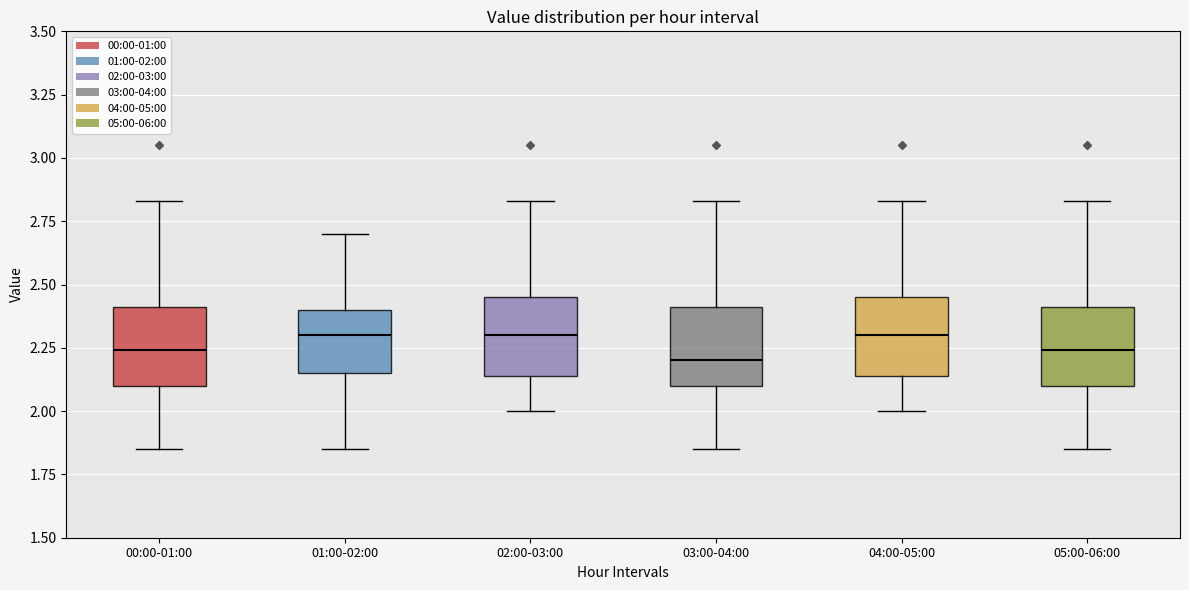

Reading left to right, transcribe this box plot: for each box, give where its median line is, the range the box spans, and where its two whiskers end, as read against the y-axis. The values are not printed on the chart, so give them approximately, as read against the axis.

00:00-01:00: median 2.25, box 2.10 to 2.40, whiskers 1.85 to 2.85
01:00-02:00: median 2.30, box 2.15 to 2.40, whiskers 1.85 to 2.70
02:00-03:00: median 2.30, box 2.15 to 2.45, whiskers 2.00 to 2.85
03:00-04:00: median 2.20, box 2.10 to 2.40, whiskers 1.85 to 2.85
04:00-05:00: median 2.30, box 2.15 to 2.45, whiskers 2.00 to 2.85
05:00-06:00: median 2.25, box 2.10 to 2.40, whiskers 1.85 to 2.85